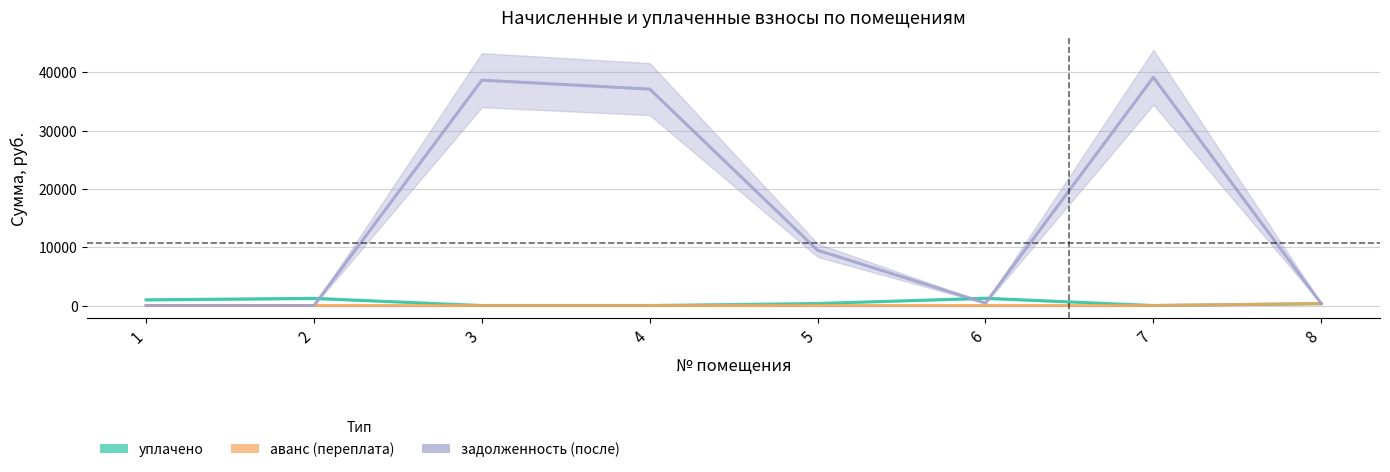

True or false: задолженность (после) and аванс (переплата) cross at least once.

False